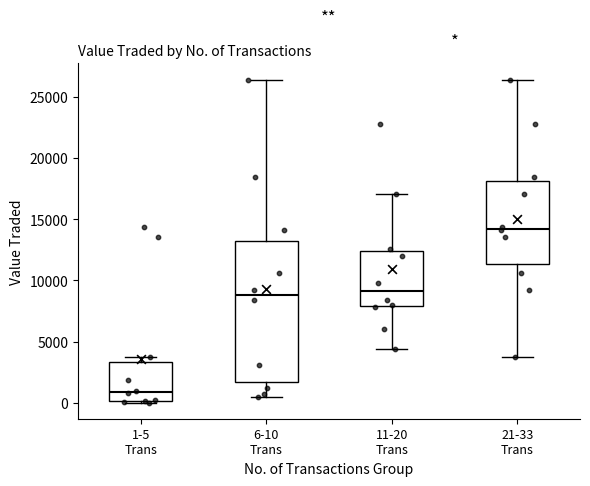

Reading left to right, transcribe this box plot: for each box, give where its median line is, the range the box spans, and where its two whiskers end, as read against the y-axis. The values are not printed on the chart, so give them approximately, as read against the axis.

1-5 Trans: median 1000, box 0 to 3500, whiskers 0 to 4000
6-10 Trans: median 9000, box 1500 to 13000, whiskers 500 to 26500
11-20 Trans: median 9000, box 8000 to 12500, whiskers 4500 to 17000
21-33 Trans: median 14000, box 11500 to 18000, whiskers 3500 to 26500